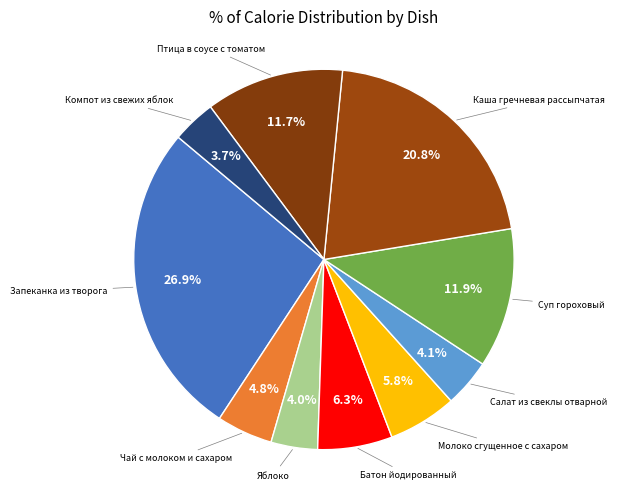

How many segments does this pie chart have?

10